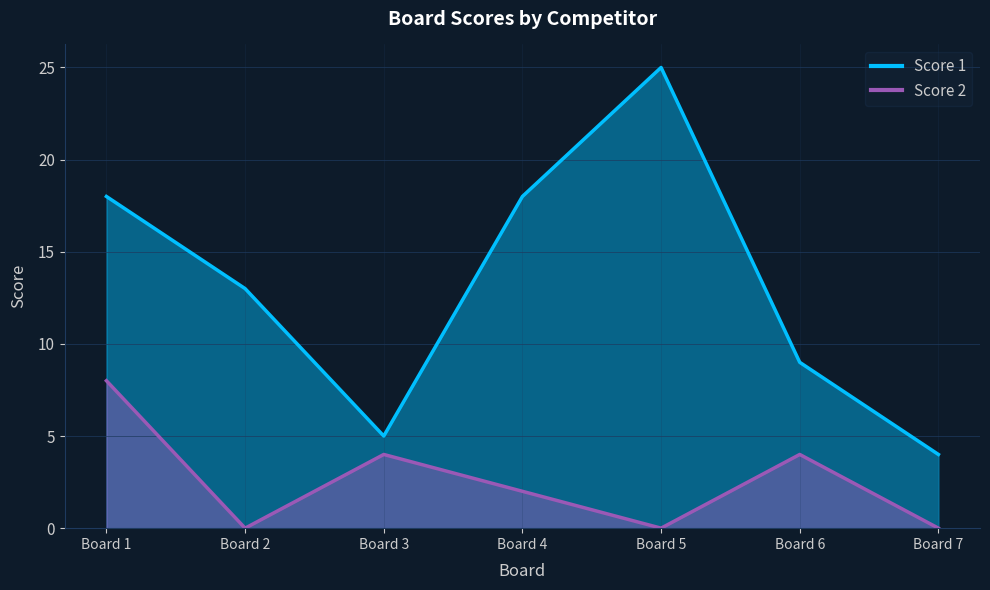

Is it true that Score 1 equals 8 at Board 3?

False